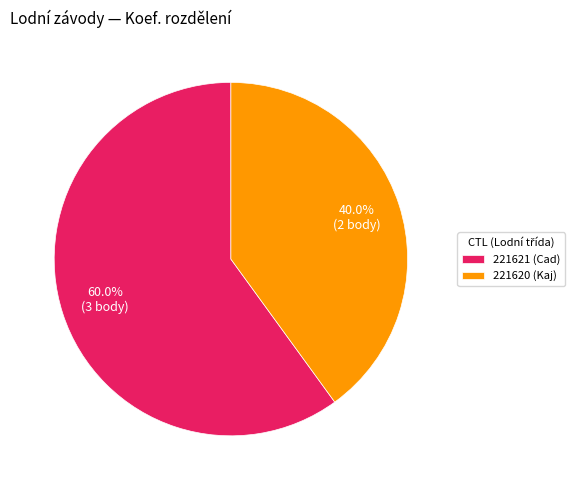

Does 221620 account for over 50% of the chart?

No